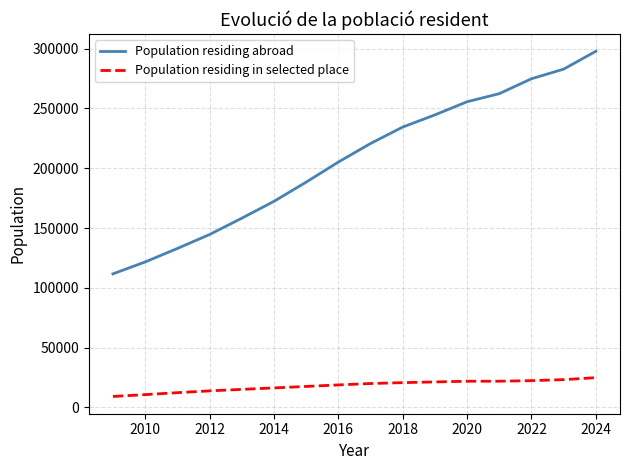

List the series in order of their peak value, highest first.

Population residing abroad, Population residing in selected place